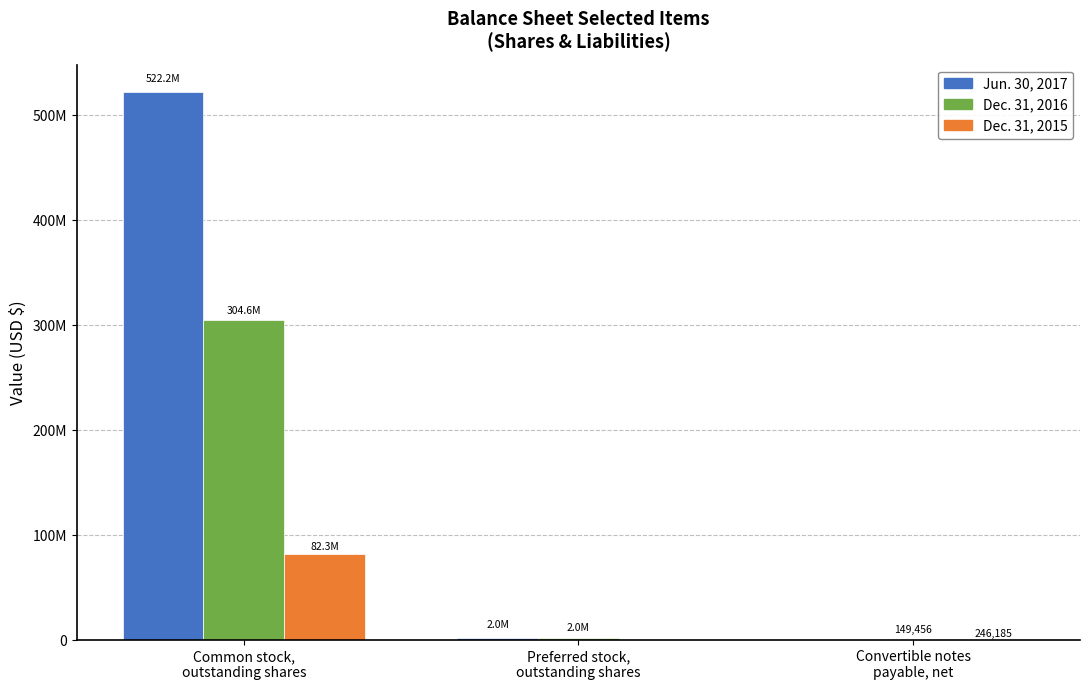

Reading left to right, list all the values displayed in this chart.

Jun. 30, 2017: 522155037	2000000	0
Dec. 31, 2016: 304556650	2000000	149456
Dec. 31, 2015: 82331062	0	246185